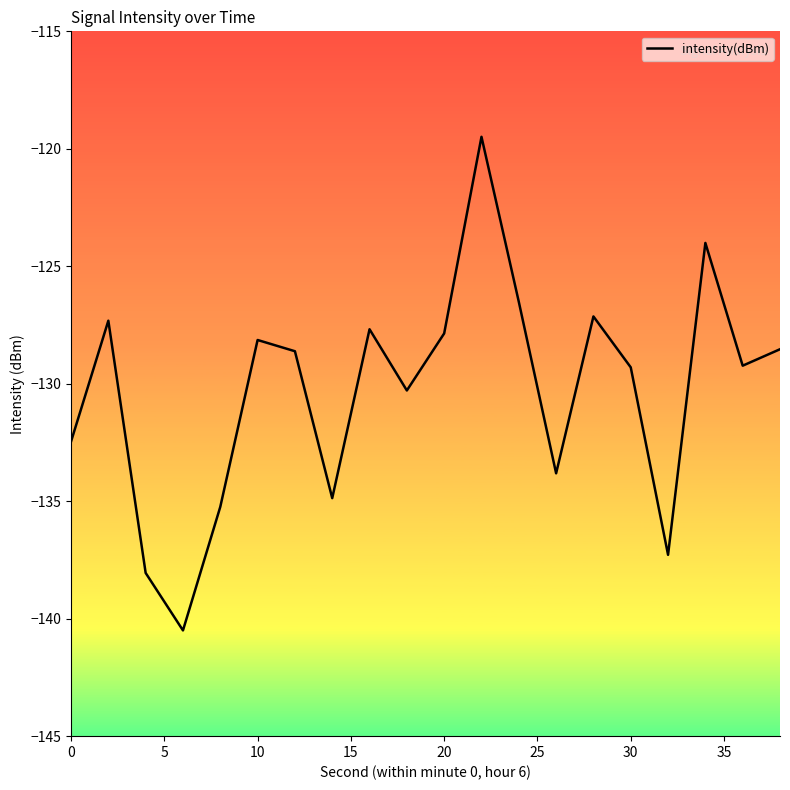

What is the minimum value shown in the chart?

-140.5